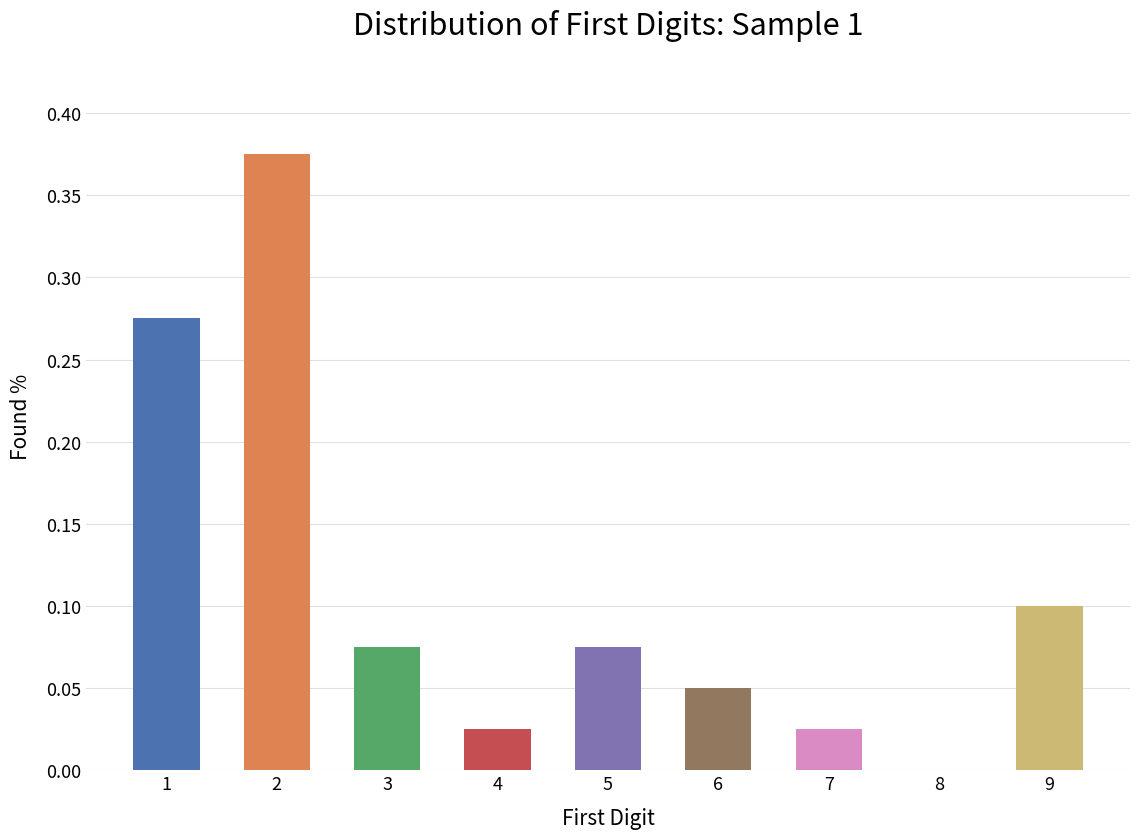

True or false: the data shows 0.2 at 8.

False